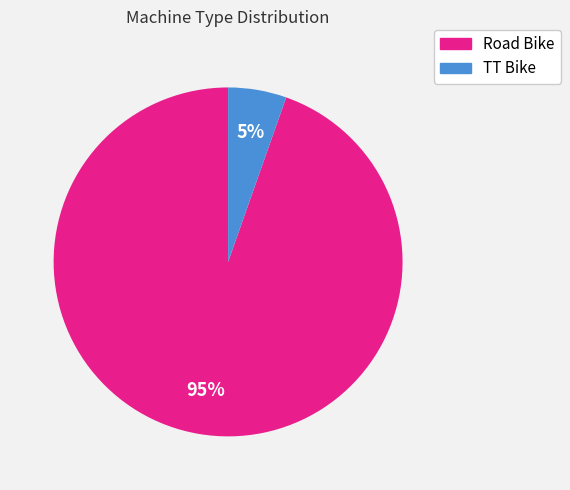

Count the number of slices in the pie.

2